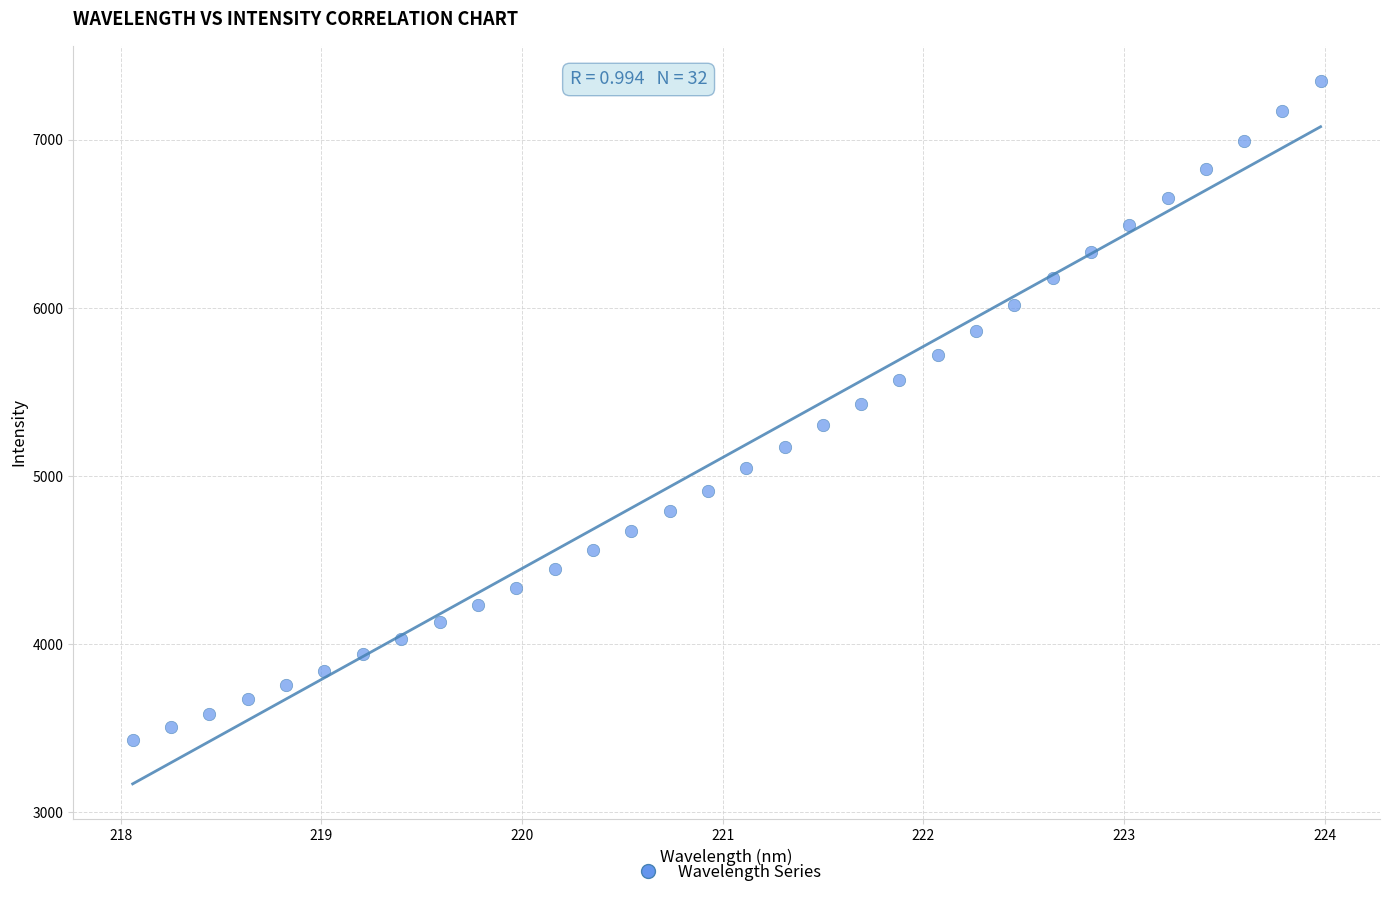

What is the range of X values (max minus min)?

5.9